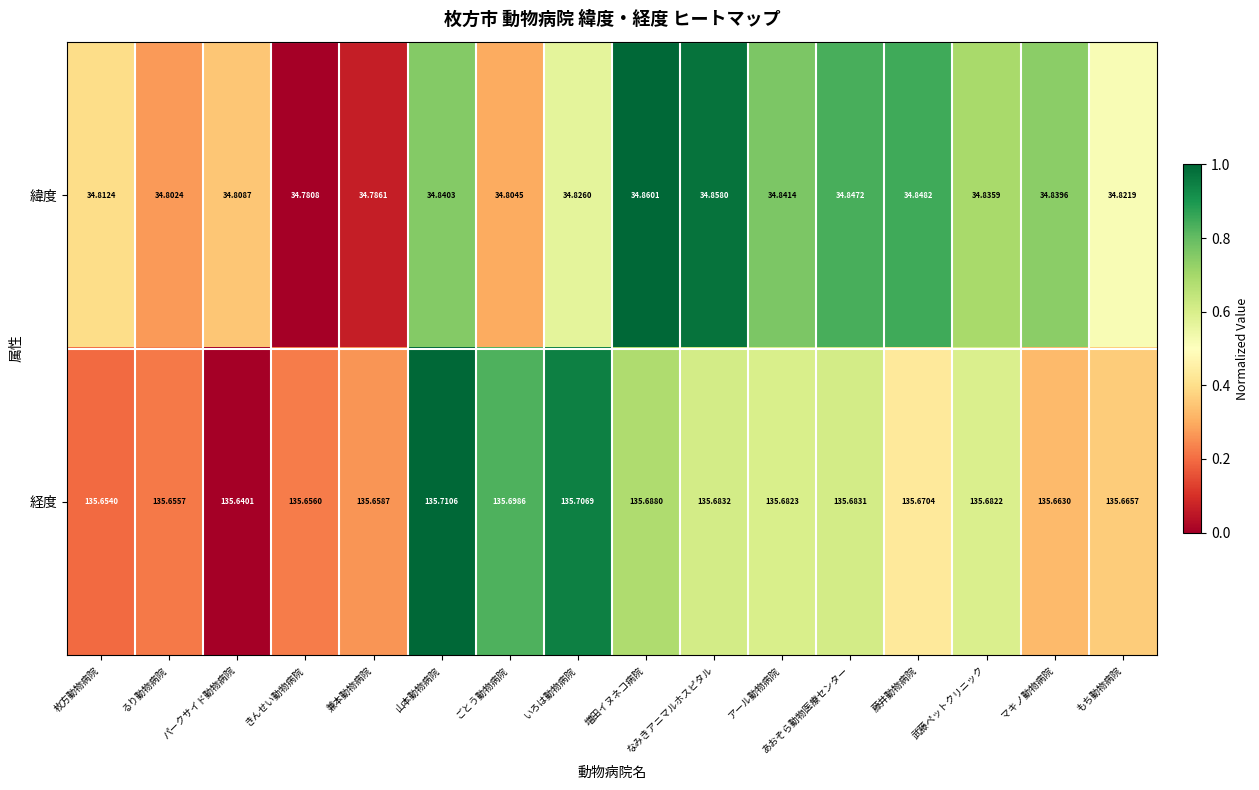

Between 増田イヌネコ病院 and アール動物病院, which series saw the biggest shift?

緯度